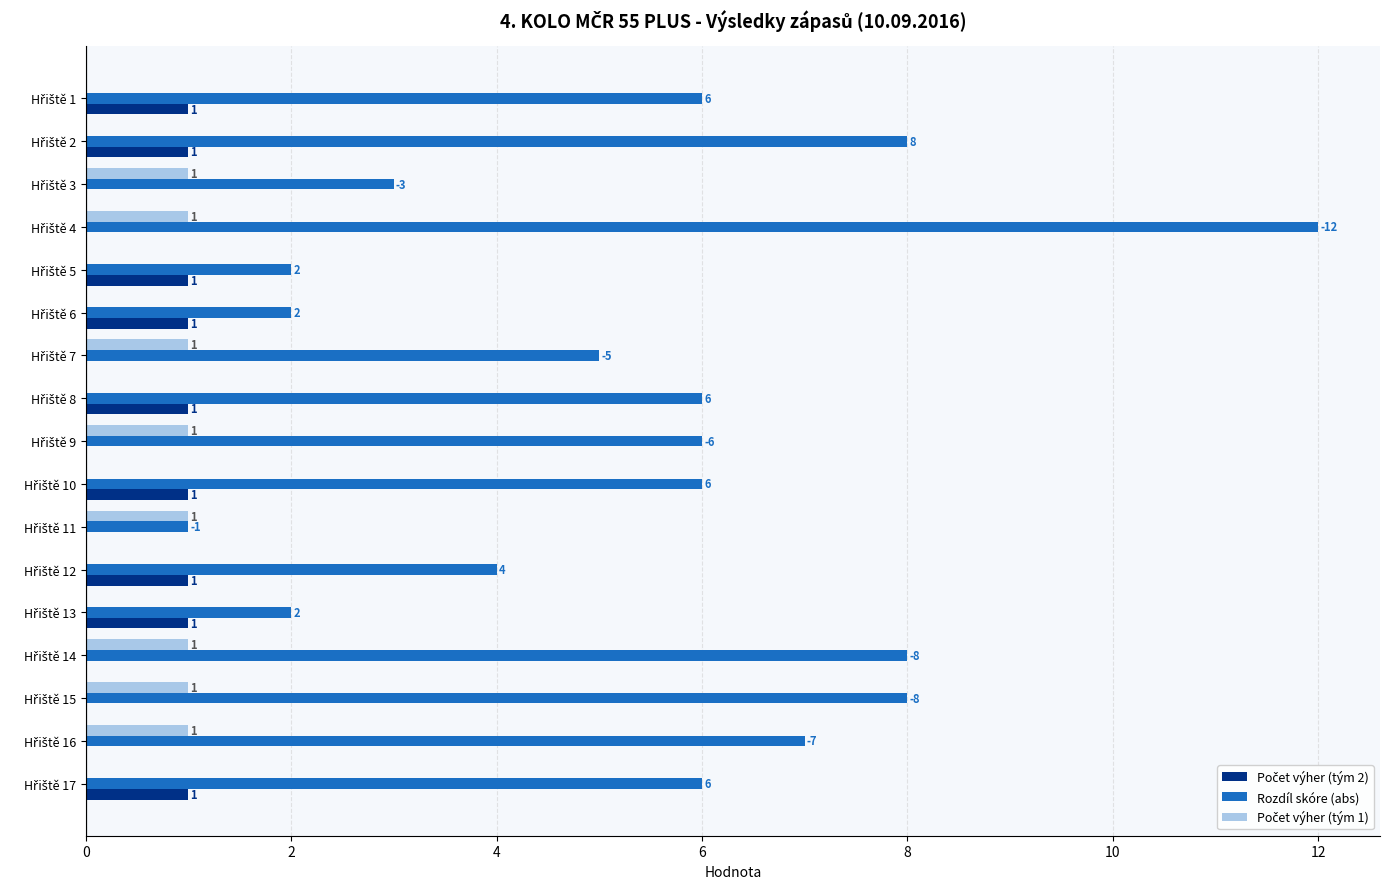

How many data points does each series have?

17